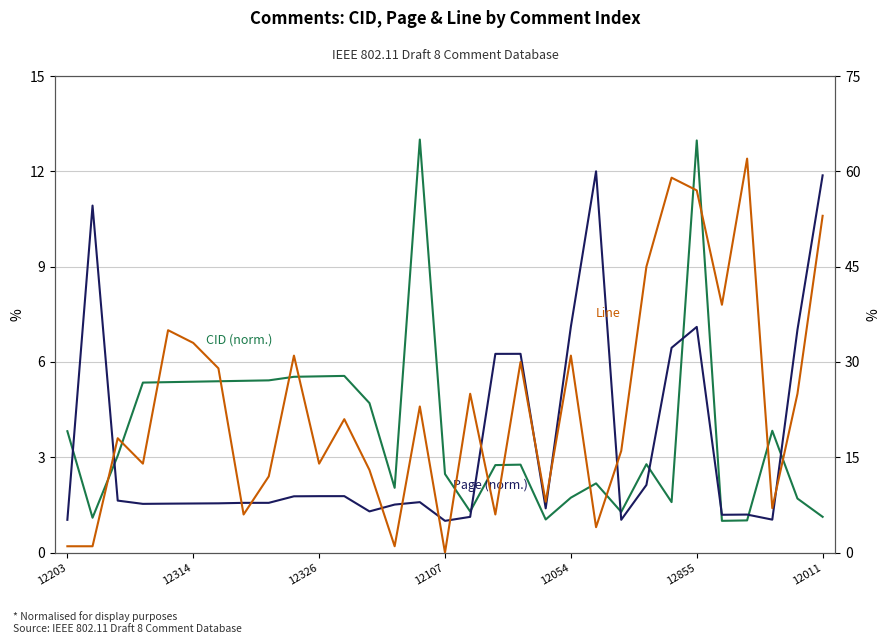

Reading left to right, what are all the values shown in this chart?

CID (normalised): 3.8	1.1	3.0	5.4	5.4	5.4	5.4	5.4	5.4	5.5	5.5	5.6	4.7	2.0	13.0	2.5	1.3	2.8	2.8	1.0	1.7	2.2	1.3	2.8	1.6	13.0	1.0	1.0	3.8	1.7	1.1
Page (normalised): 1.0	10.9	1.6	1.5	1.5	1.5	1.6	1.6	1.6	1.8	1.8	1.8	1.3	1.5	1.6	1.0	1.1	6.3	6.3	1.4	7.1	12.0	1.0	2.1	6.4	7.1	1.2	1.2	1.0	7.0	11.9
Line: 1.0	1.0	18.0	14.0	35.0	33.0	29.0	6.0	12.0	31.0	14.0	21.0	13.0	1.0	23.0	0.0	25.0	6.0	30.0	8.0	31.0	4.0	16.0	45.0	59.0	57.0	39.0	62.0	7.0	25.0	53.0